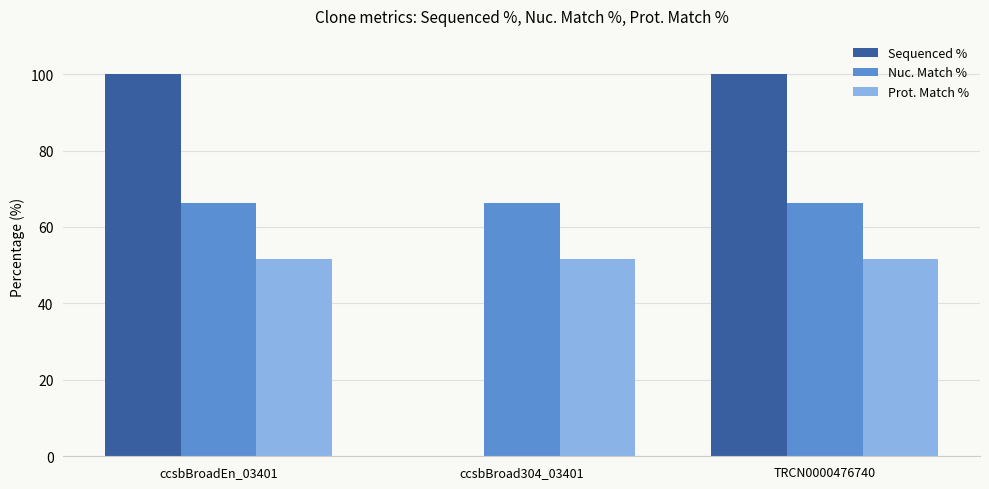

The value of Nuc. Match % at ccsbBroadEn_03401 is 66.3. True or false?

True